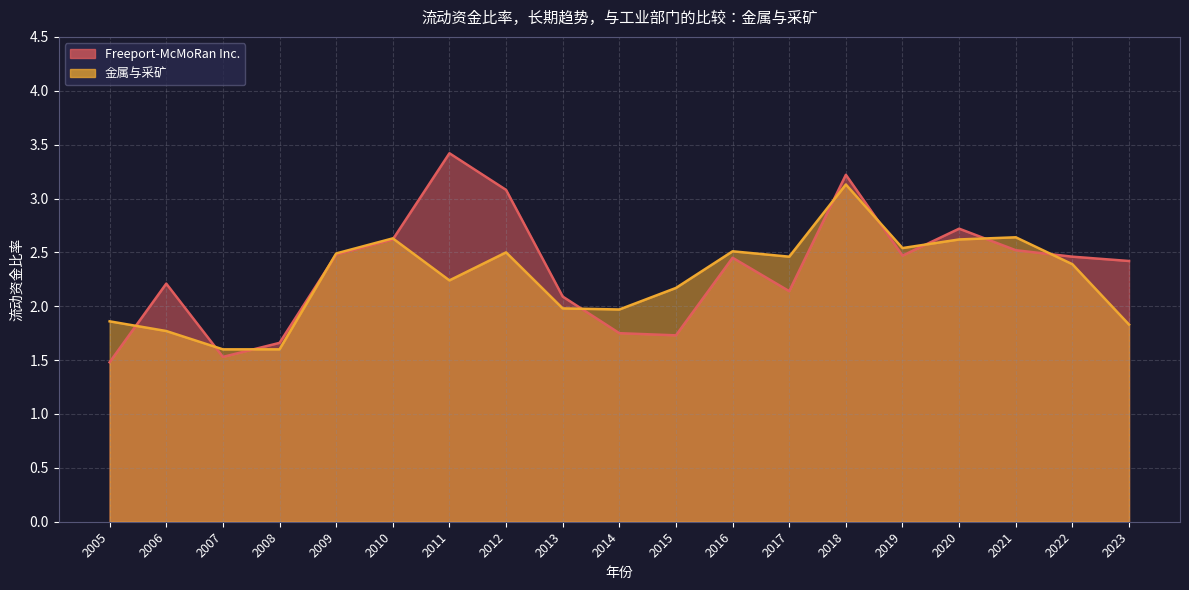

Which series has the widest spread of values?

Freeport-McMoRan Inc.